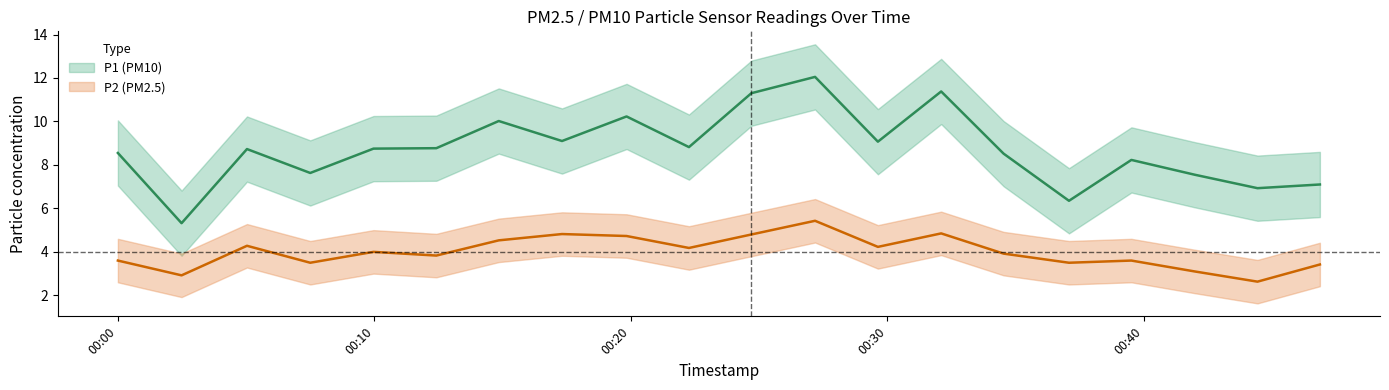

Does the chart have visible grid lines?

No